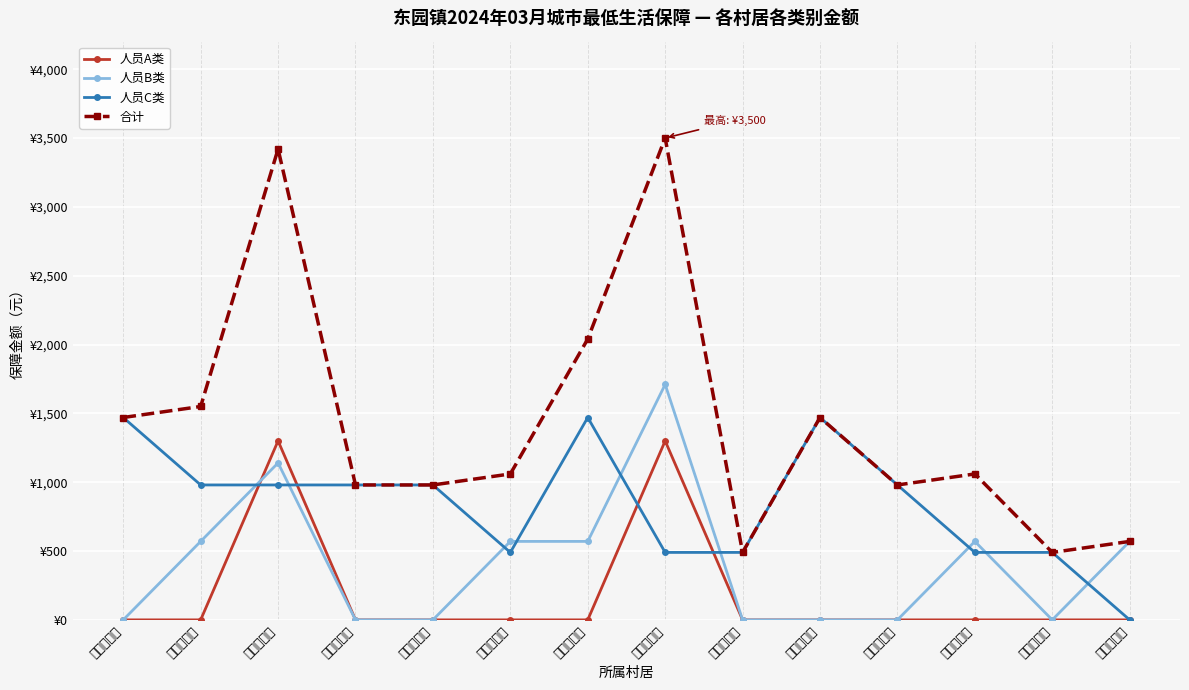

The value of 人员A类 at 曹闸村委会 is 648. True or false?

False